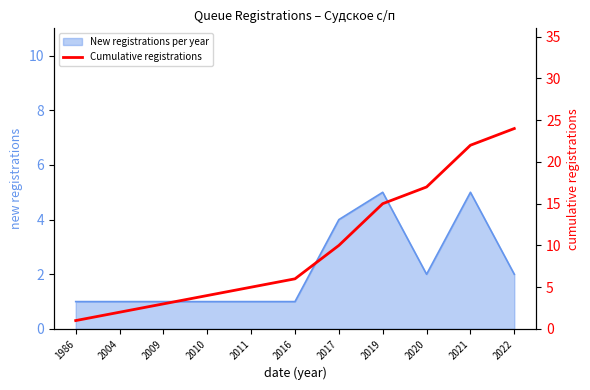

True or false: New registrations per year has a value of 5 at 2019.

True